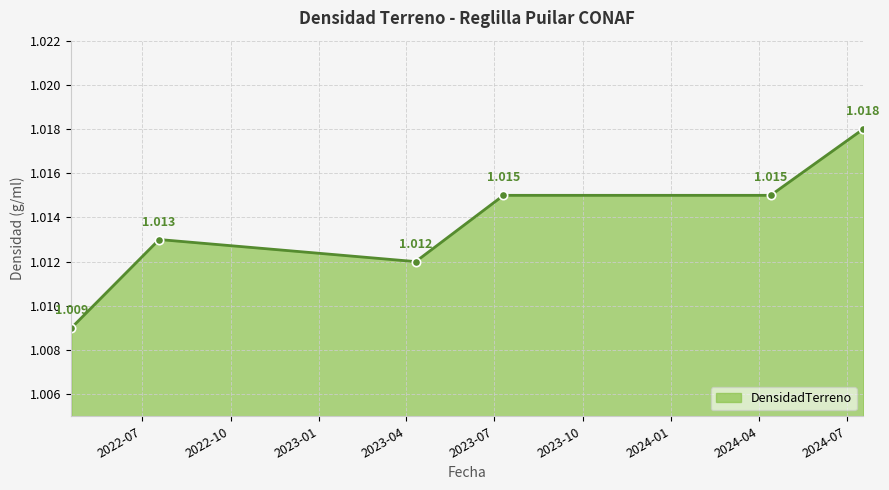

How many lines are shown in the chart?

1